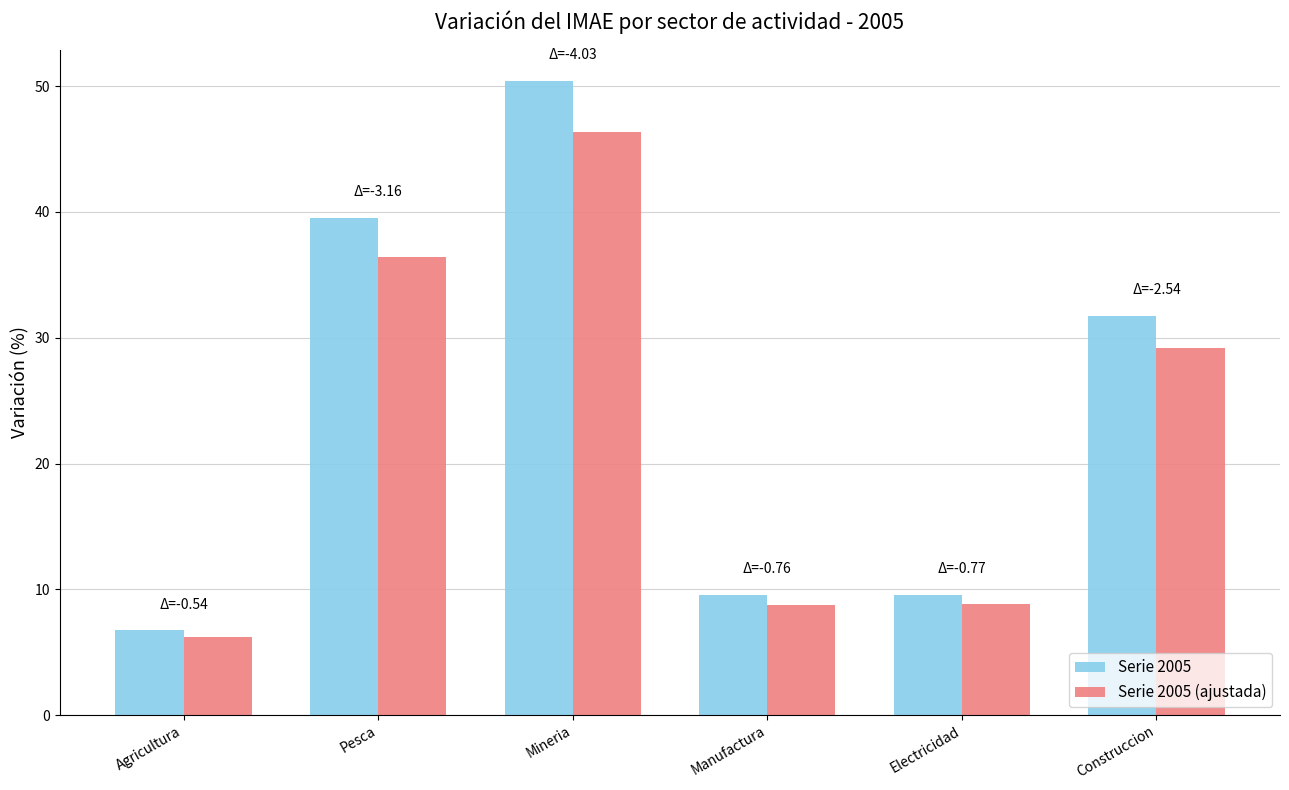

What is the approximate value of Serie 2005 at Construccion?

31.7